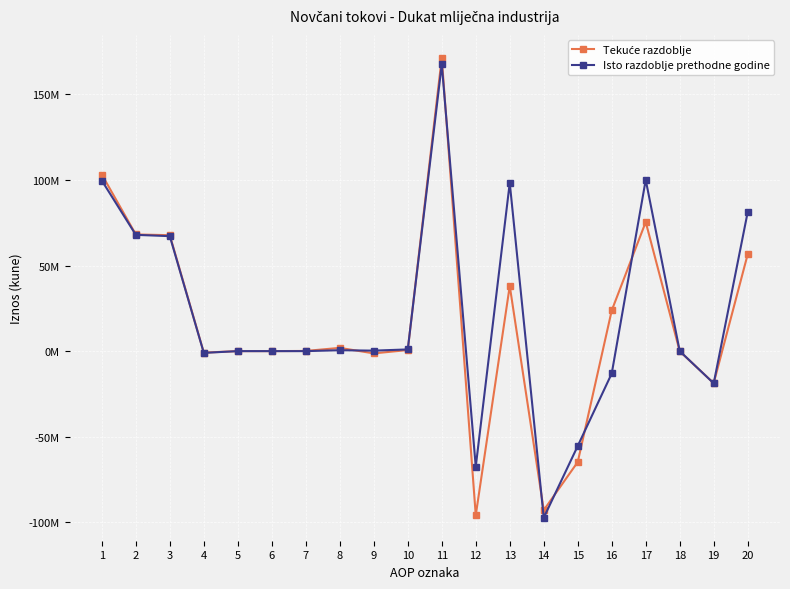

Is the value of Isto razdoblje prethodne godine at 7 greater than the value of Tekuće razdoblje at 8?

No